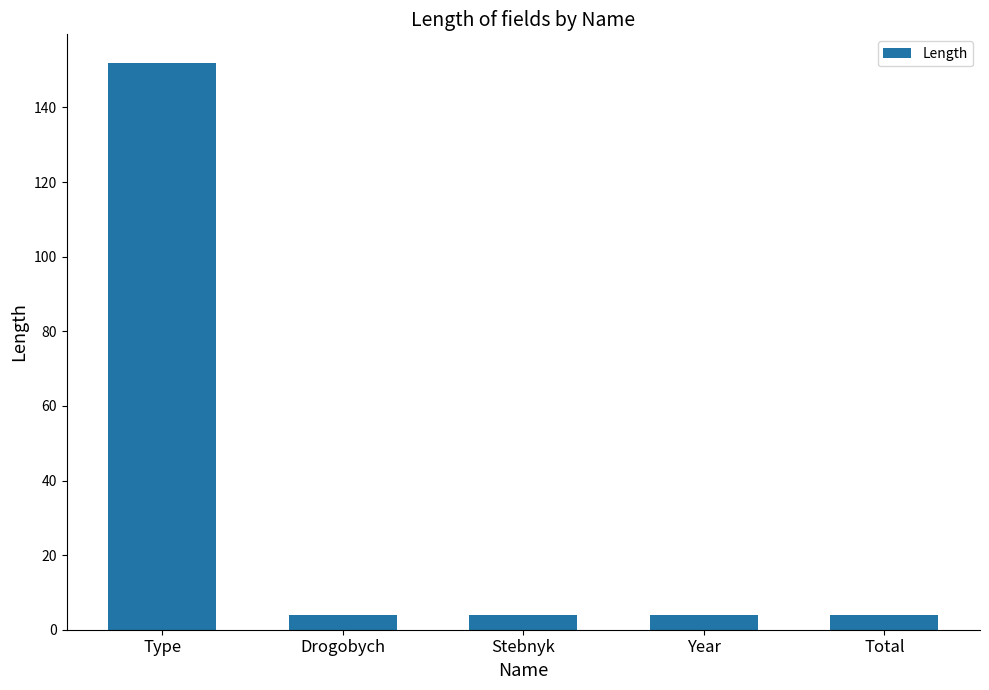

What is the sum of the values at Type and Year?

156